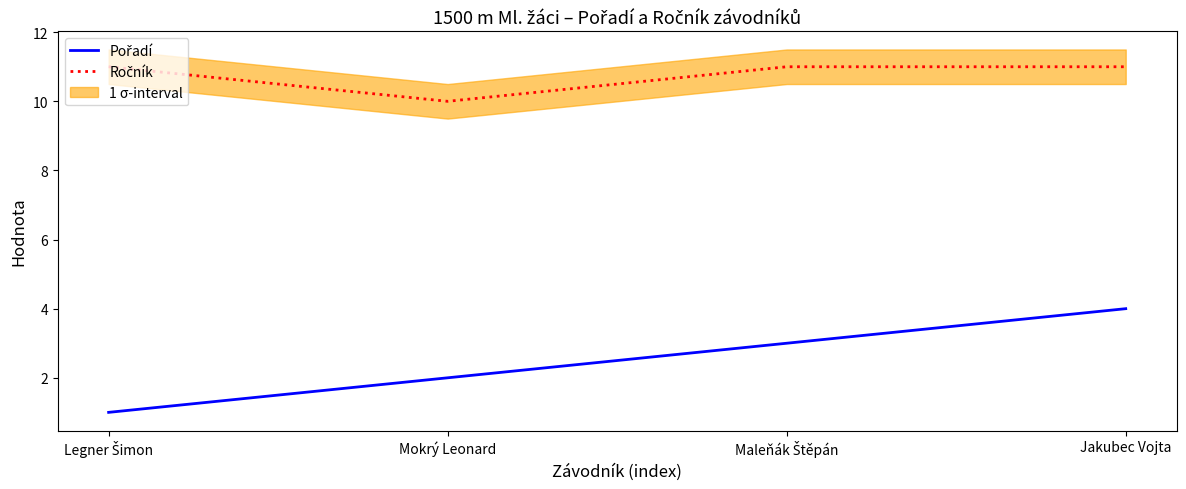

How many lines are shown in the chart?

2